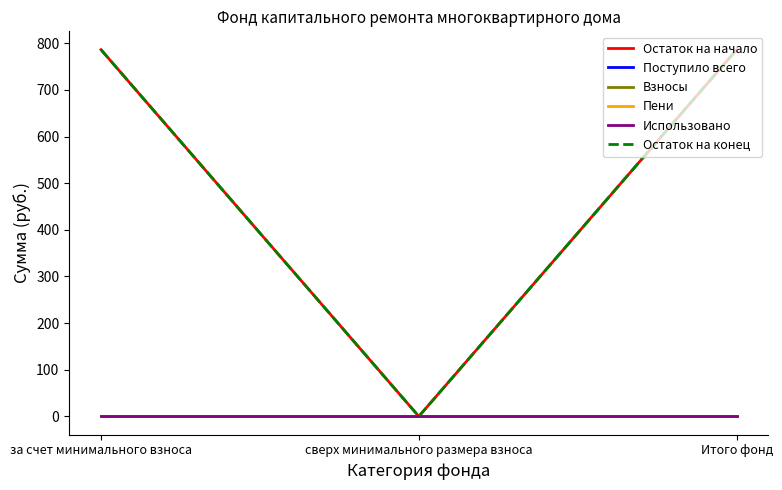

How many lines are shown in the chart?

6